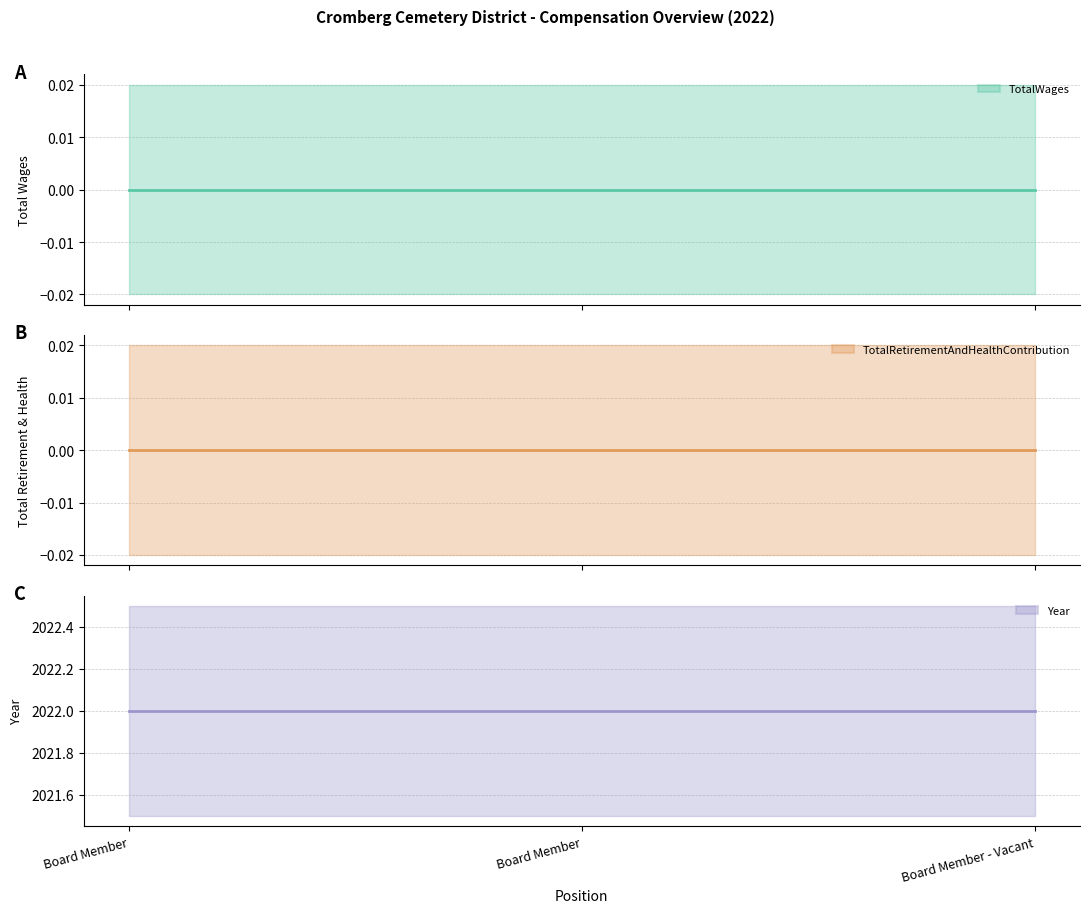

Which series has the largest range (max minus min)?

TotalWages (mean)